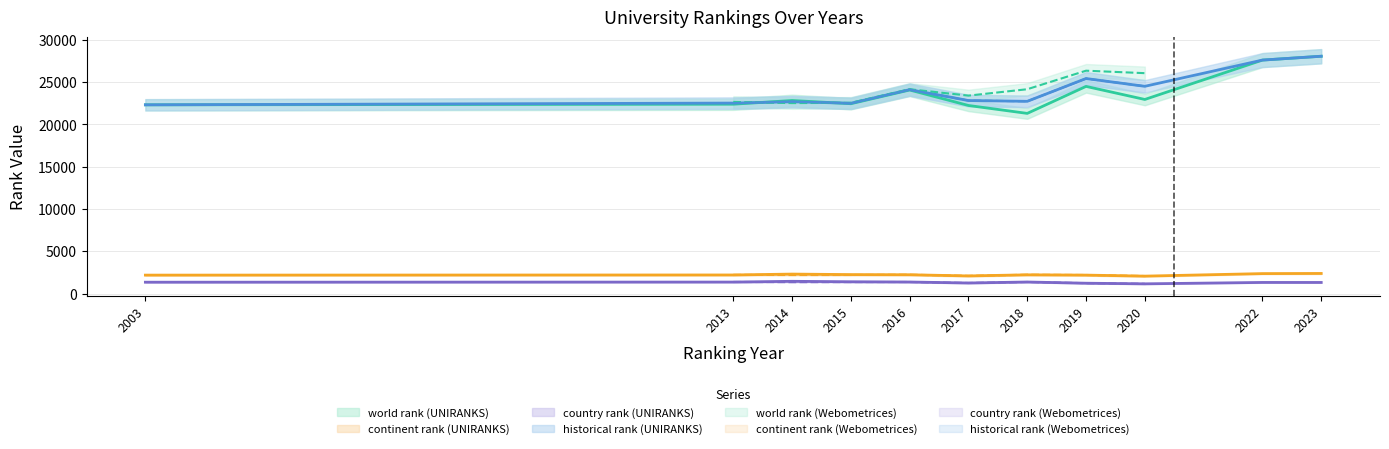

Where is historical rank (UNIRANKS) nearest to the value 25190?

2019